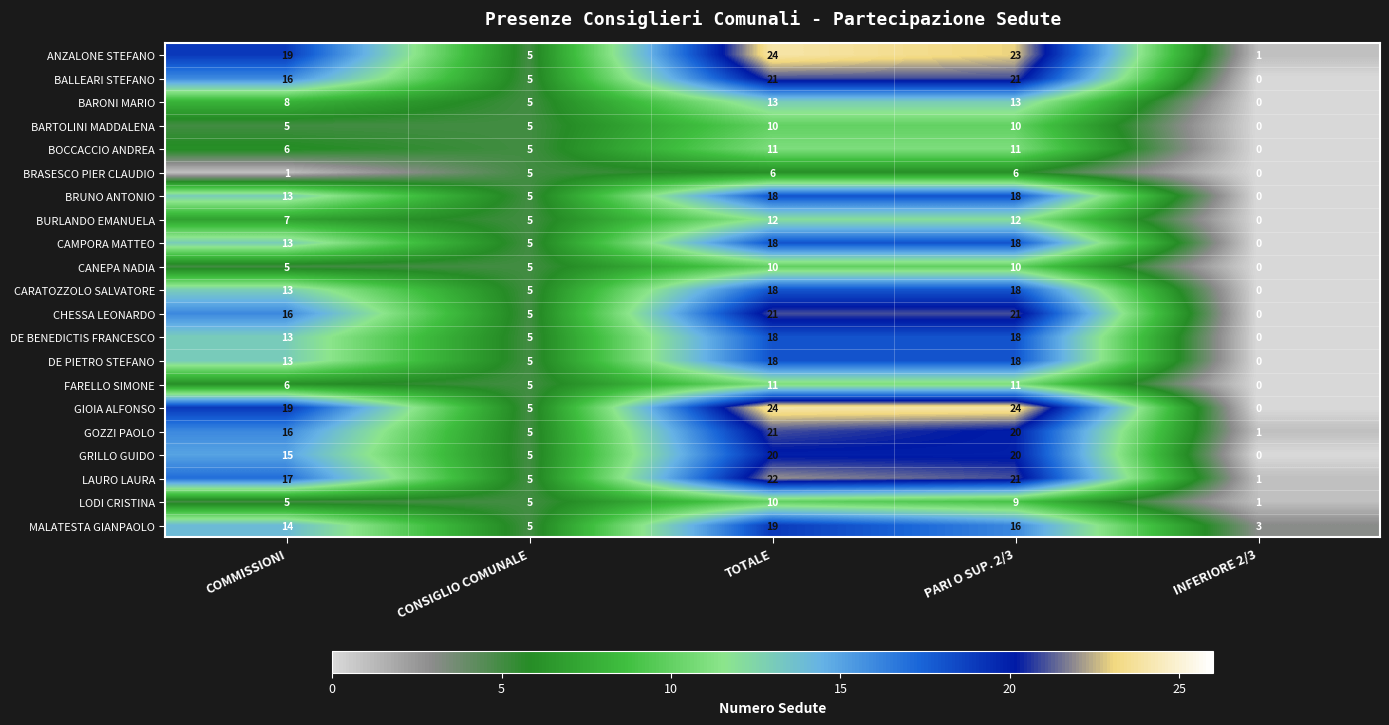

At how many categories does at least one series exceed 23?

2